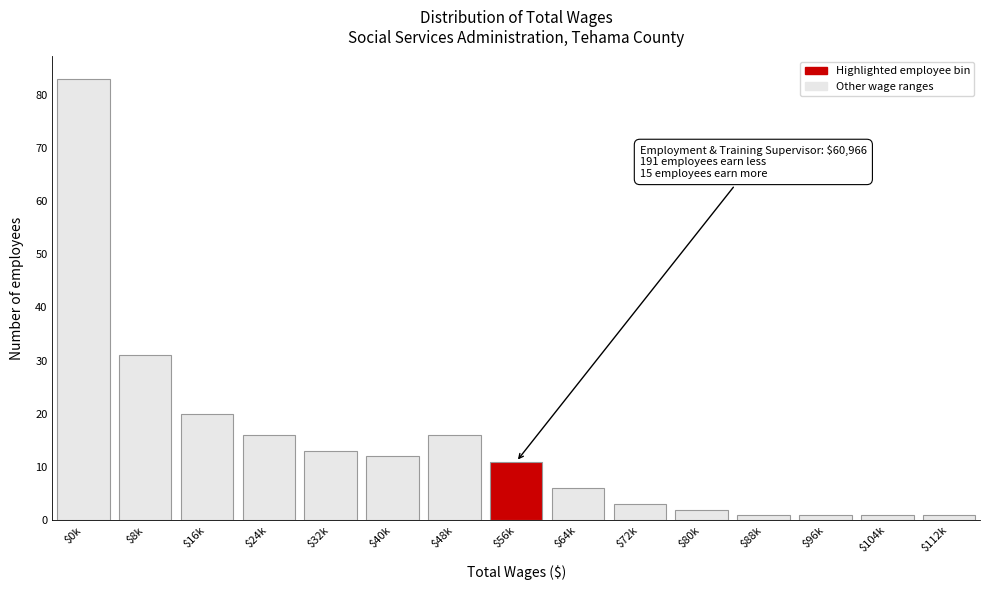

Reading left to right, transcribe all the data shown in this chart.

83	31	20	16	13	12	16	11	6	3	2	1	1	1	1